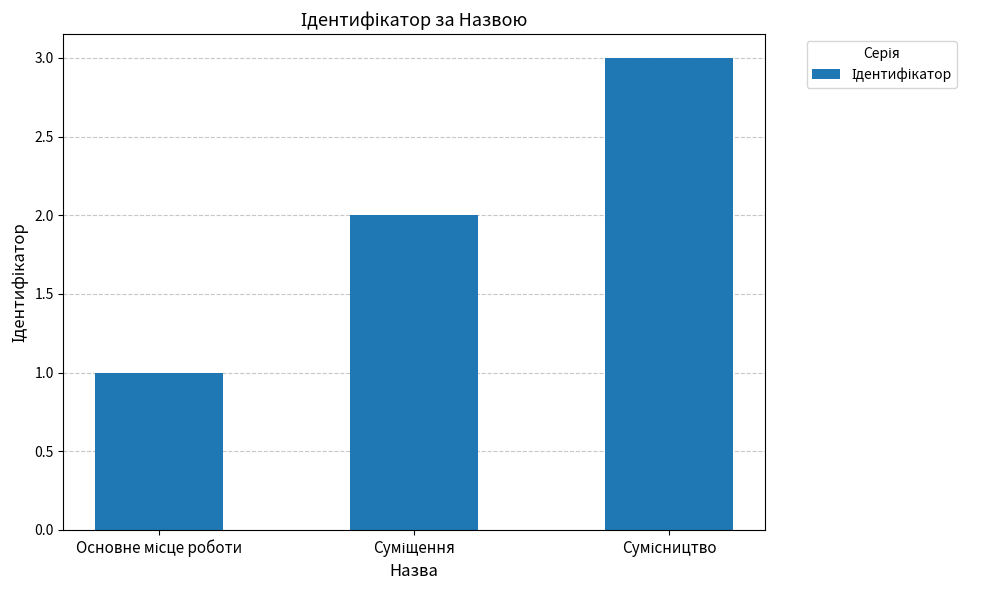

How many data points does each series have?

3